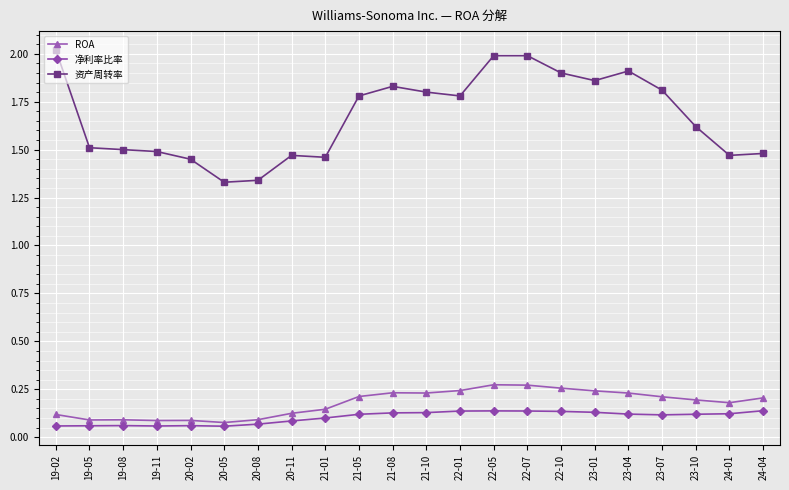

True or false: 资产周转率 and 净利率比率 cross at least once.

False